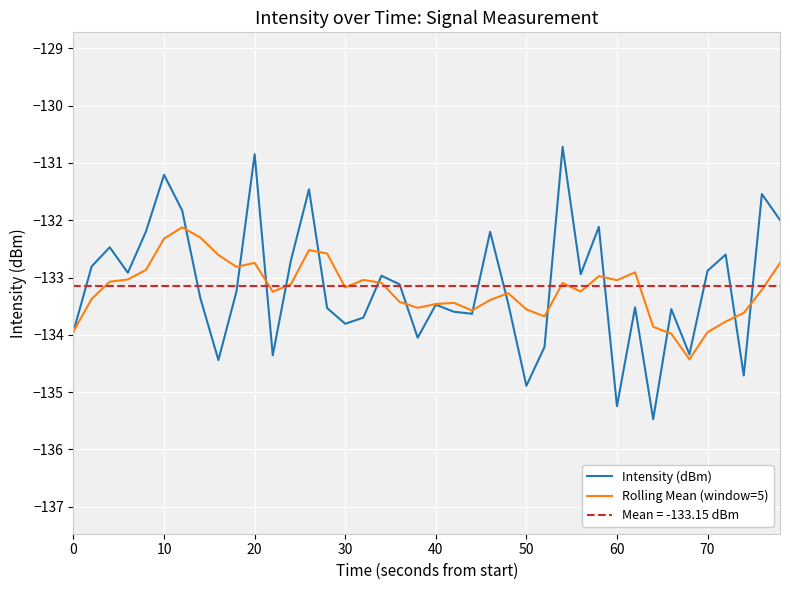

True or false: Intensity (dBm) has more than 0 points higher than both neighbors.

True